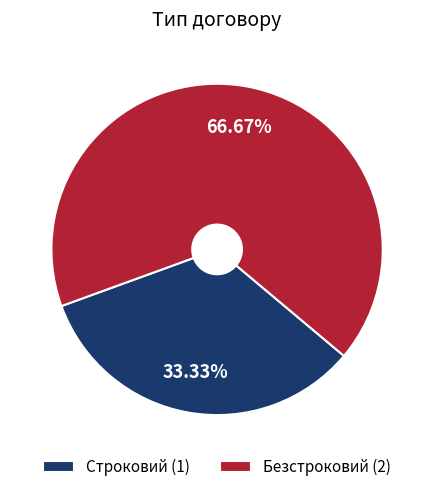

To the nearest percent, what is the combined percentage of Безстроковий and Строковий?

100%